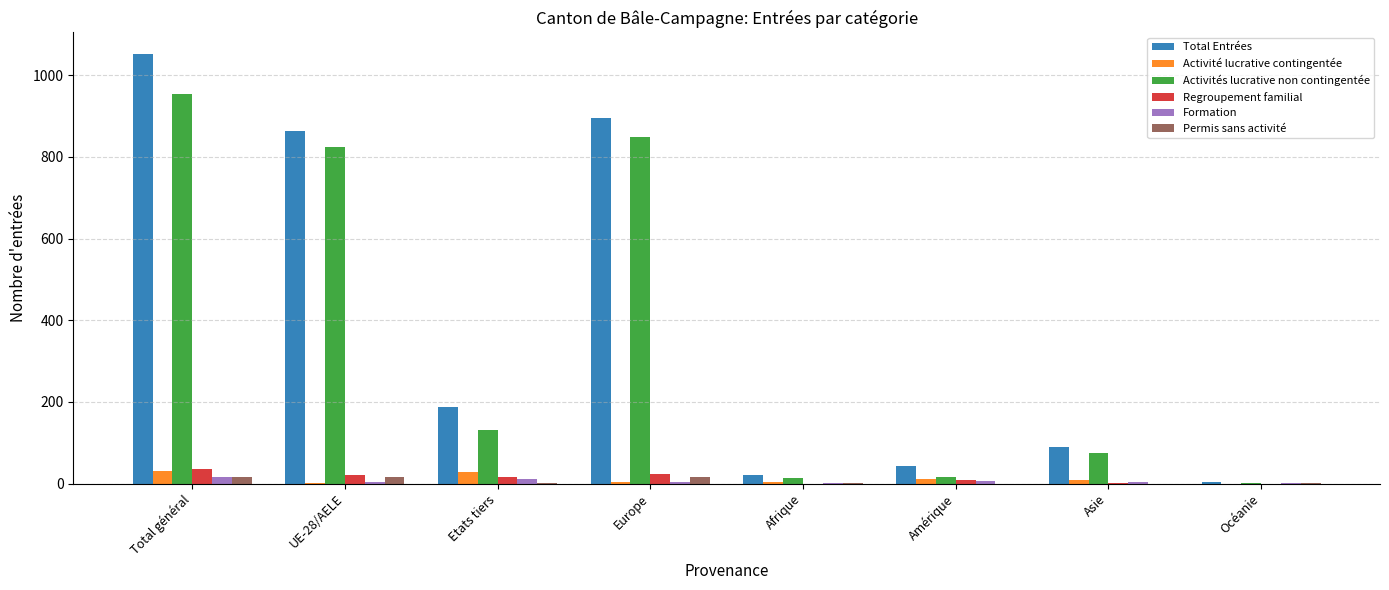

How many categories are shown in the chart?

8